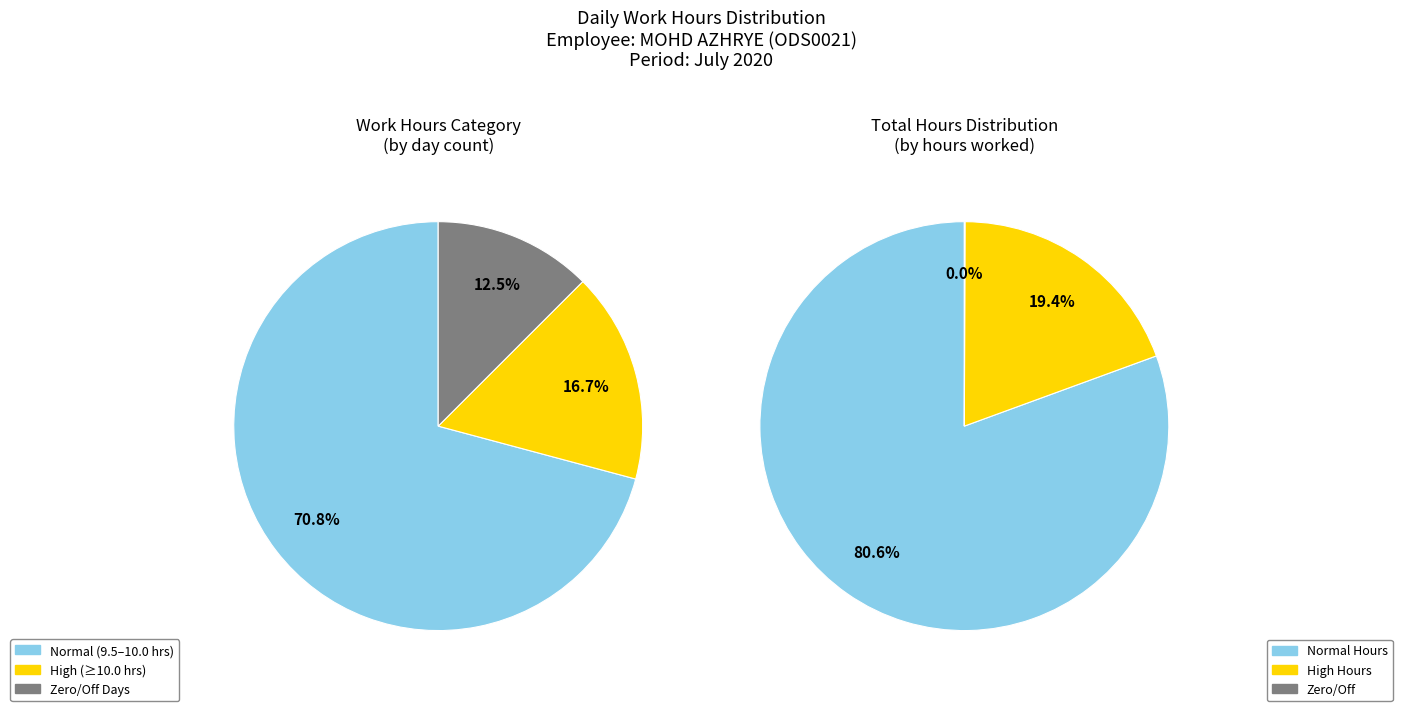

Combined, do 7 and 11 account for over 50%?

No